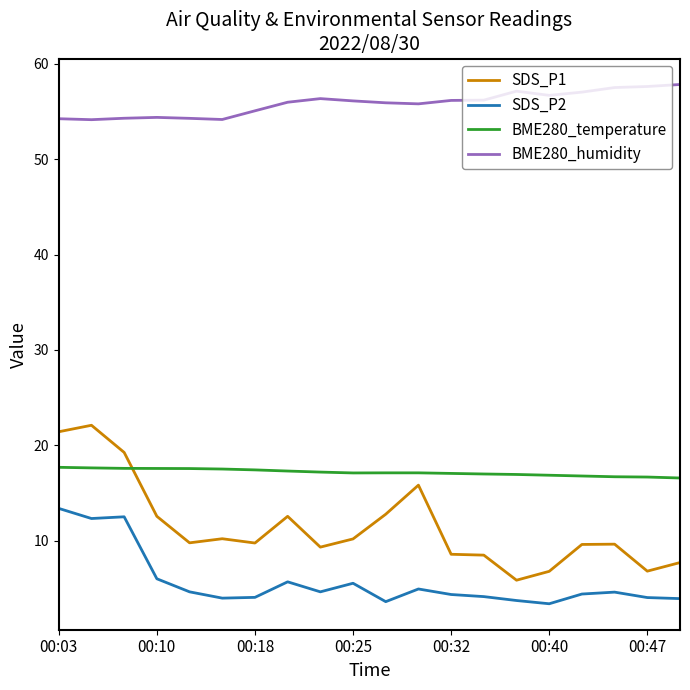

Which series has the largest total across all categories?

BME280_humidity